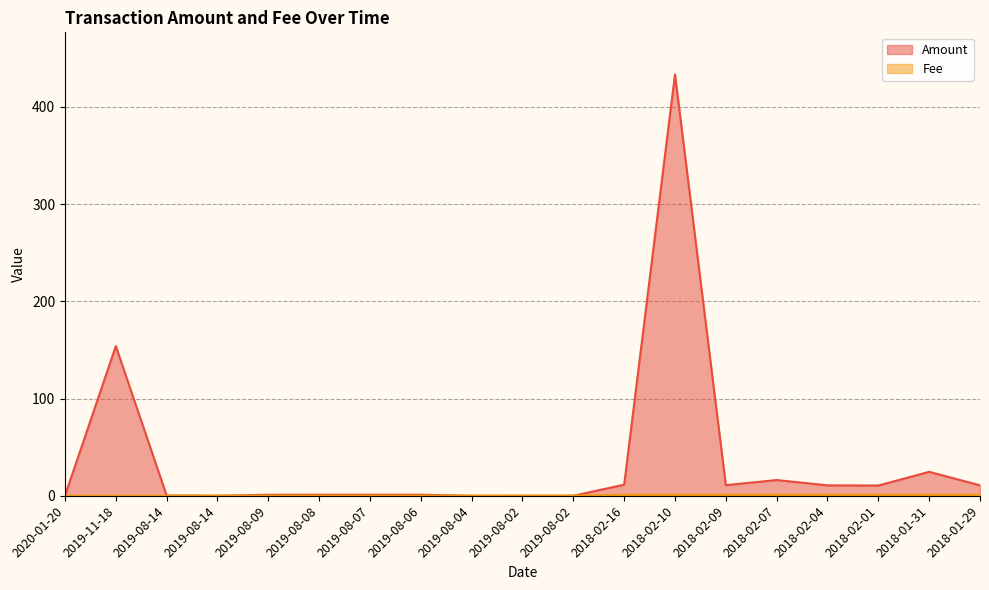

Where does the Amount series first go above 1?

2019-11-18